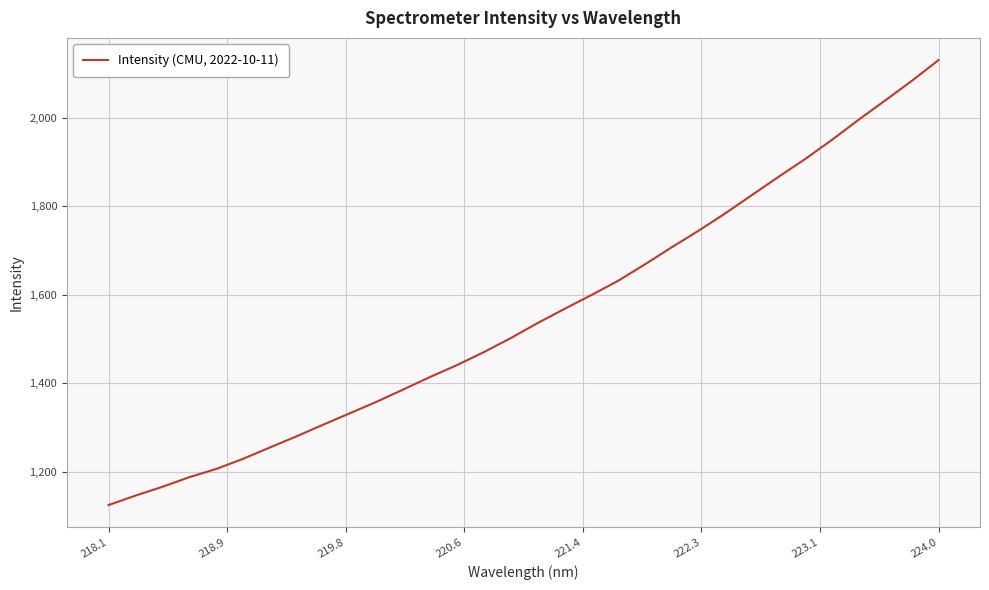

True or false: there are more than 2 points higher than both neighbors.

False